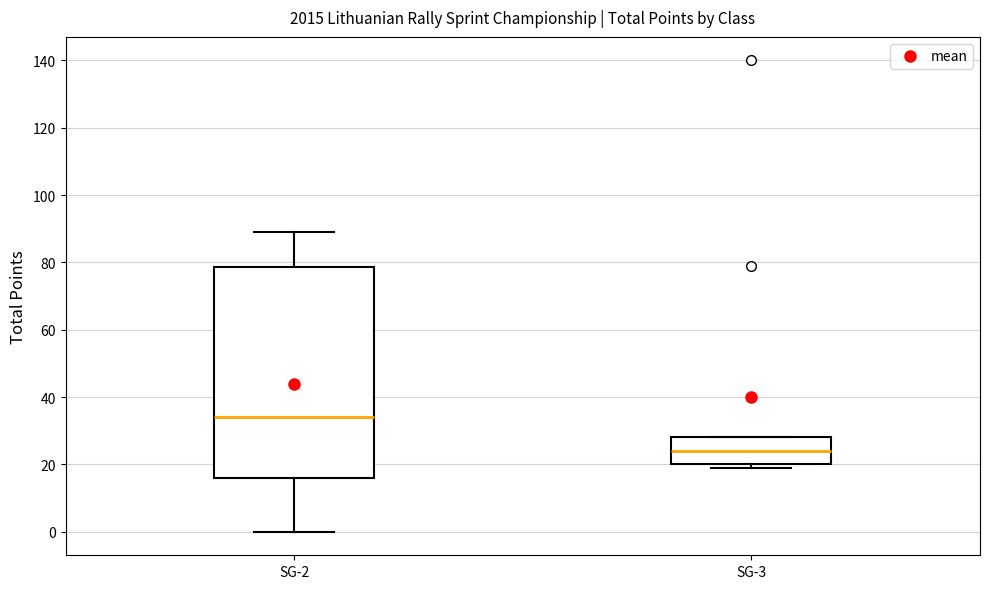

Which box has the lowest median line?

SG-3